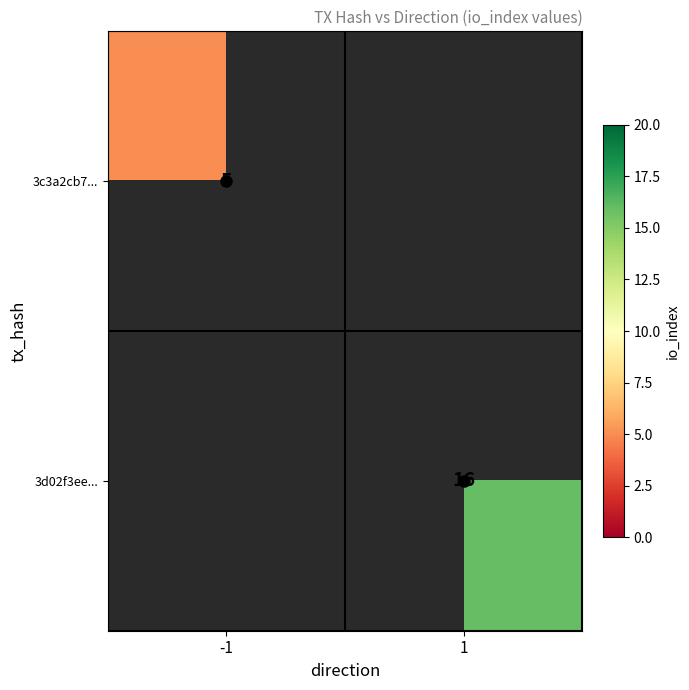

List the series in order of their overall mean, lowest first.

3c3a2cb7..., 3d02f3ee...